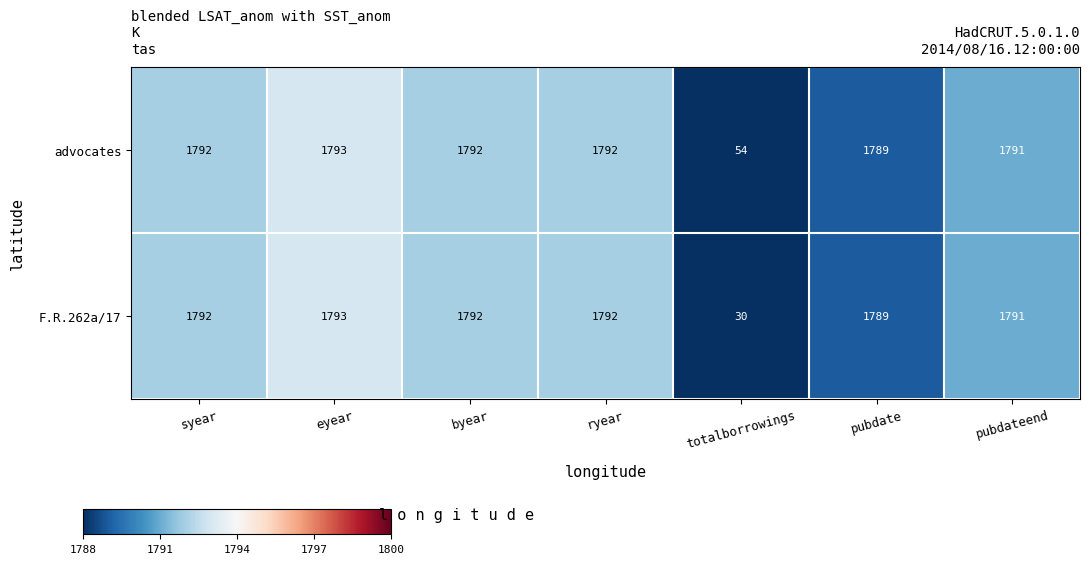

Where is advocates nearest to the value 923?

pubdate